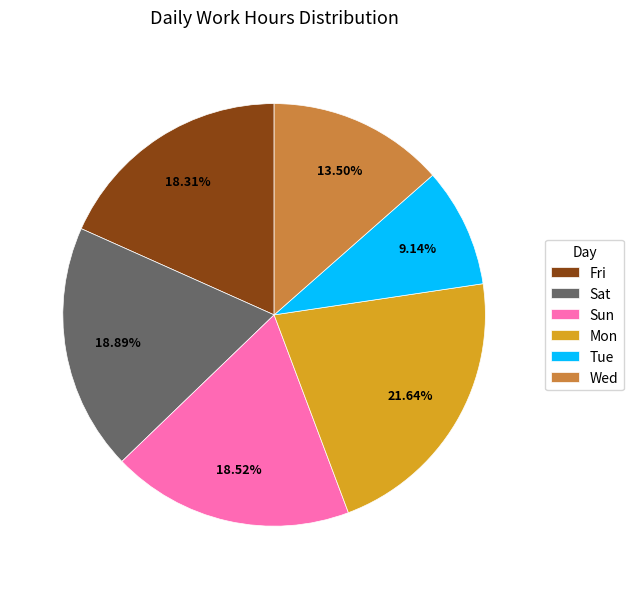

Count the number of slices in the pie.

6